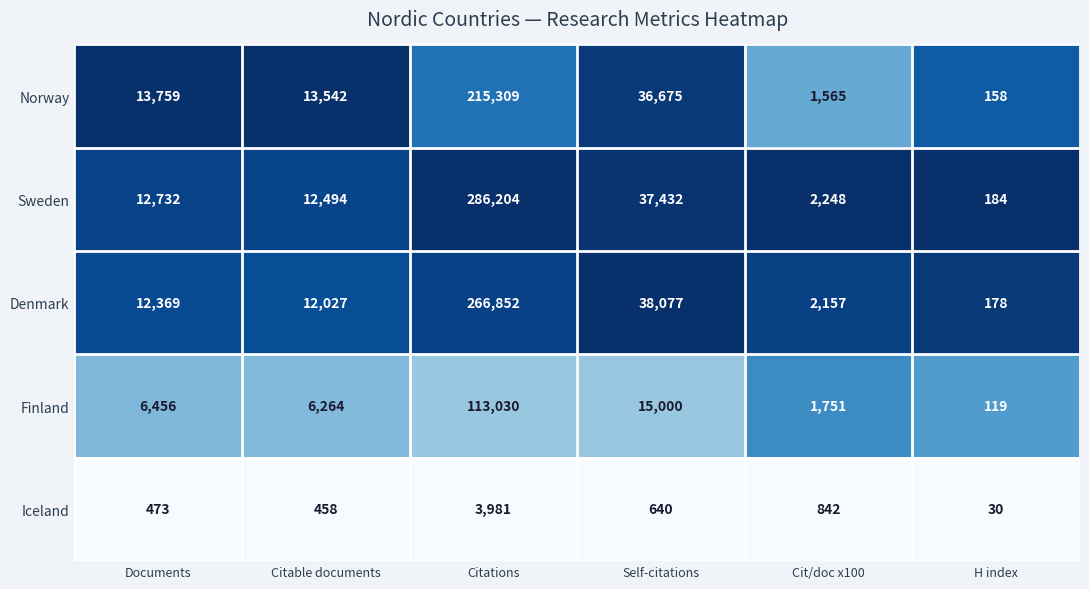

What is the total value across all series at Citations?

885376